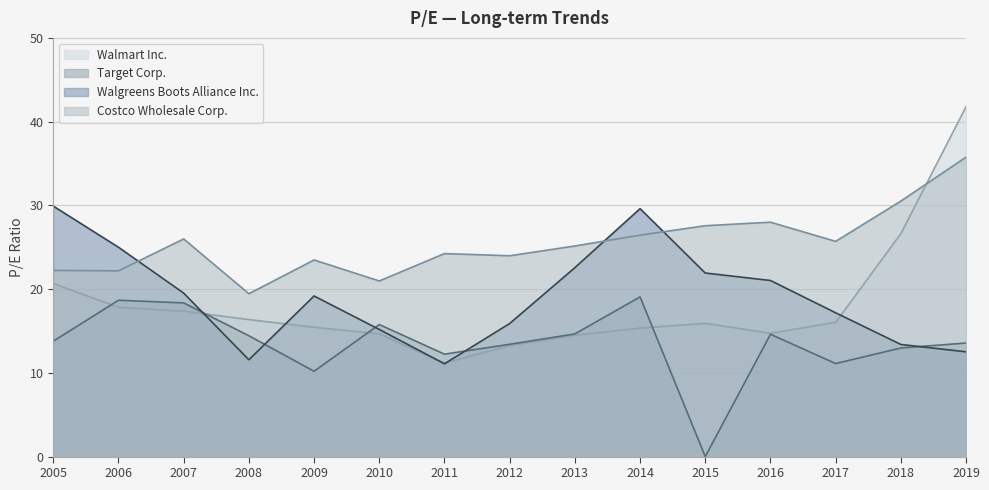

Where does the Walmart Inc. series first go above 15?

2005